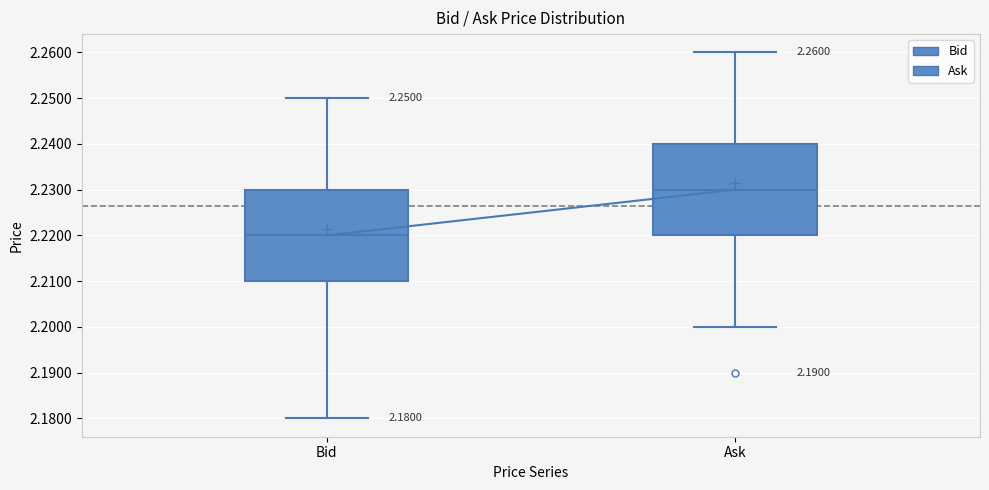

Which box has the lowest median line?

Bid